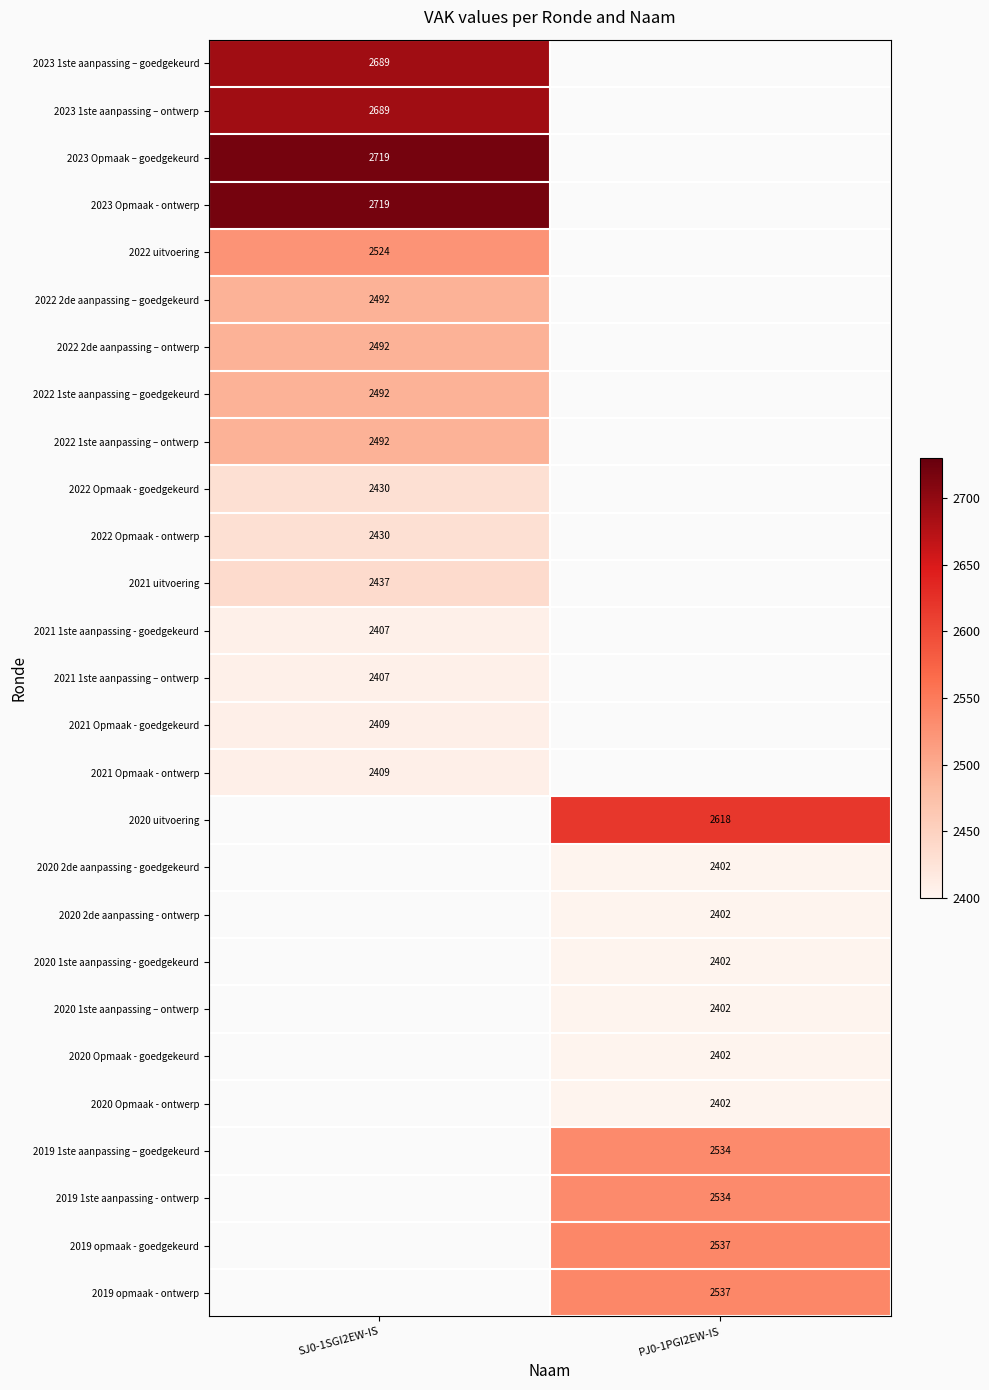

How many series are shown in this chart?

27